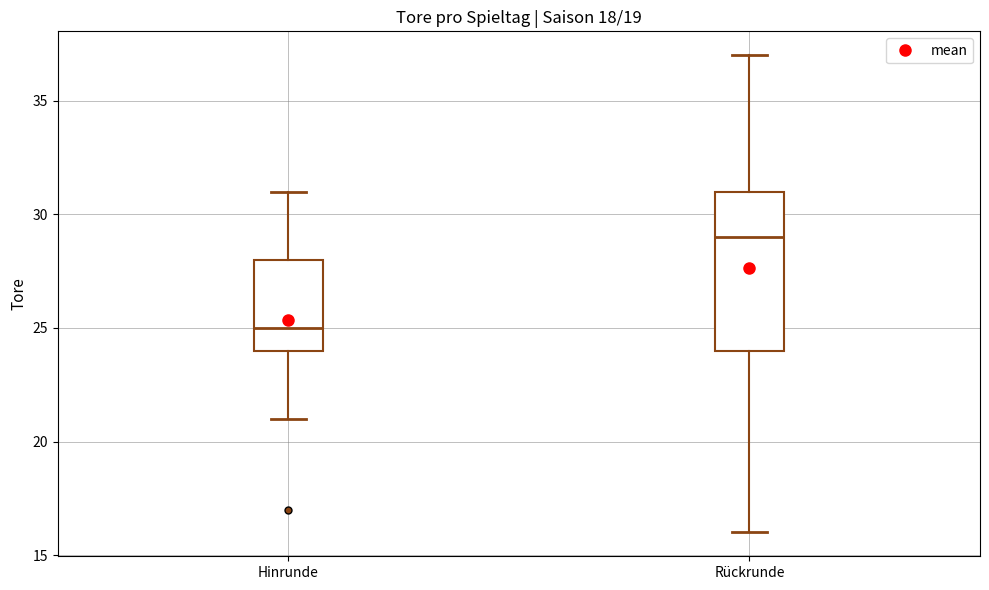

Which box is the tallest, from its lower edge to its upper edge?

Rückrunde